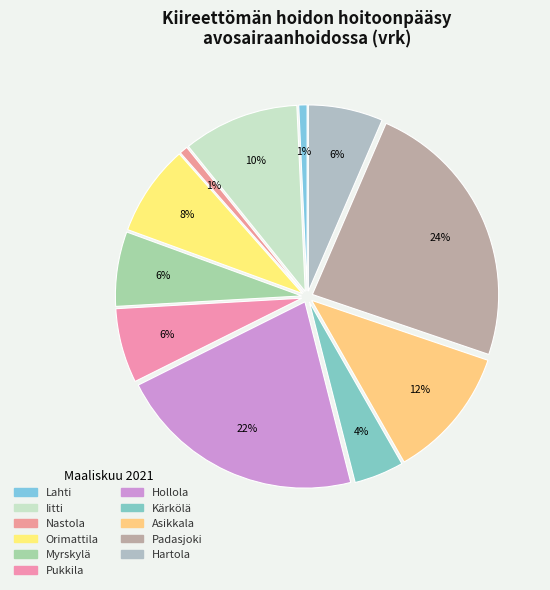

Is there any slice that represents more than half of the pie?

No